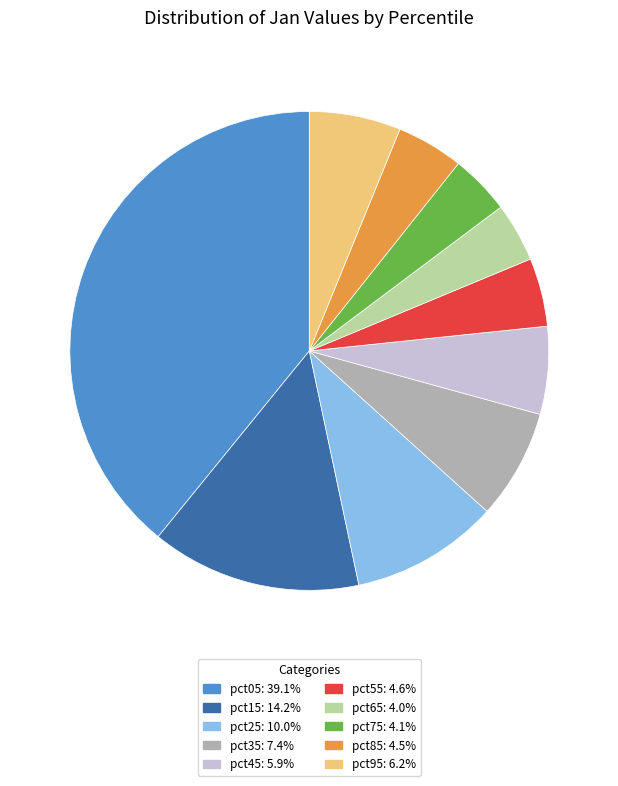

Between pct05 and pct65, which is larger?

pct05